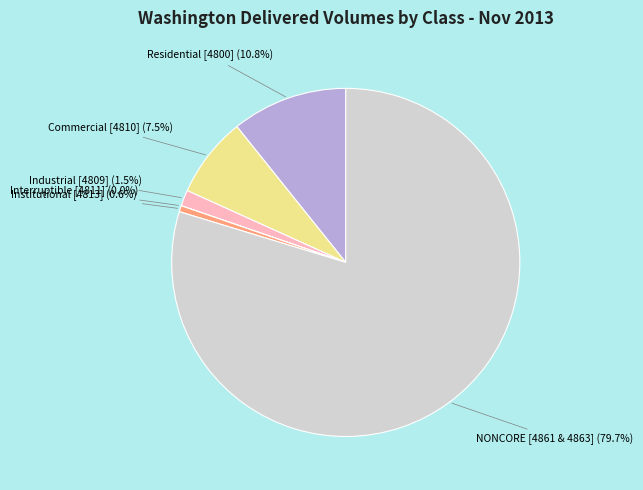

Is the sum of Commercial [4810] and NONCORE [4861 & 4863] greater than half?

Yes